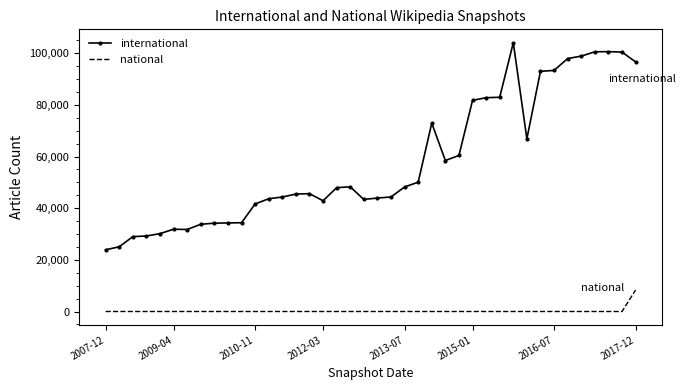

What is the lowest value of the international series?

23900